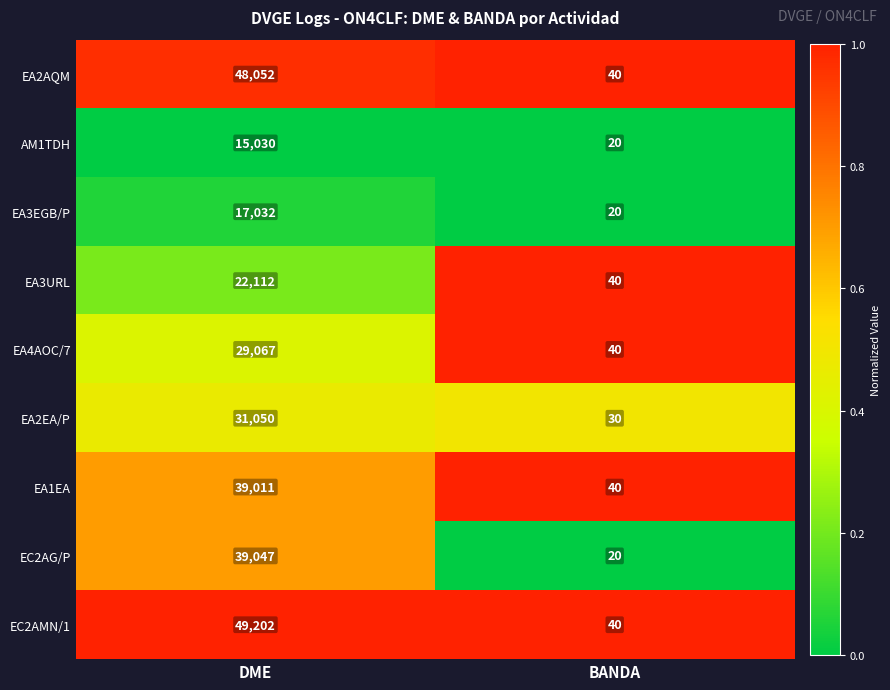

Reading left to right, list all the values displayed in this chart.

EA2AQM: 48052	40
AM1TDH: 15030	20
EA3EGB/P: 17032	20
EA3URL: 22112	40
EA4AOC/7: 29067	40
EA2EA/P: 31050	30
EA1EA: 39011	40
EC2AG/P: 39047	20
EC2AMN/1: 49202	40